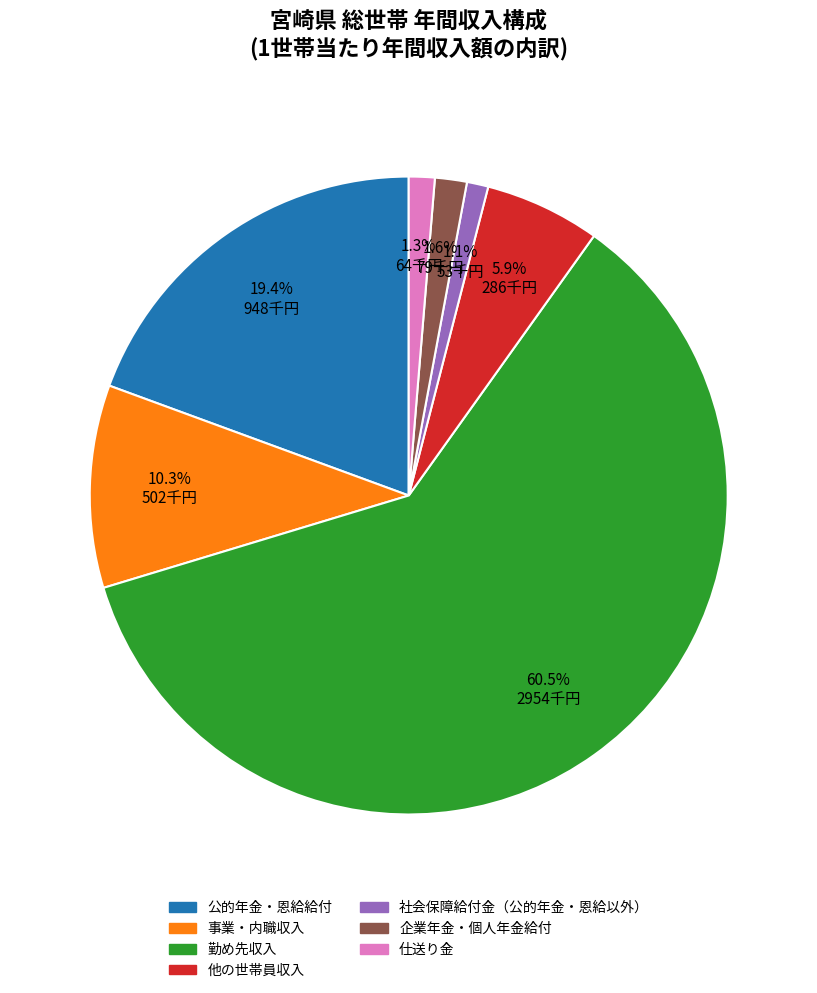

Which slice is the largest?

勤め先収入